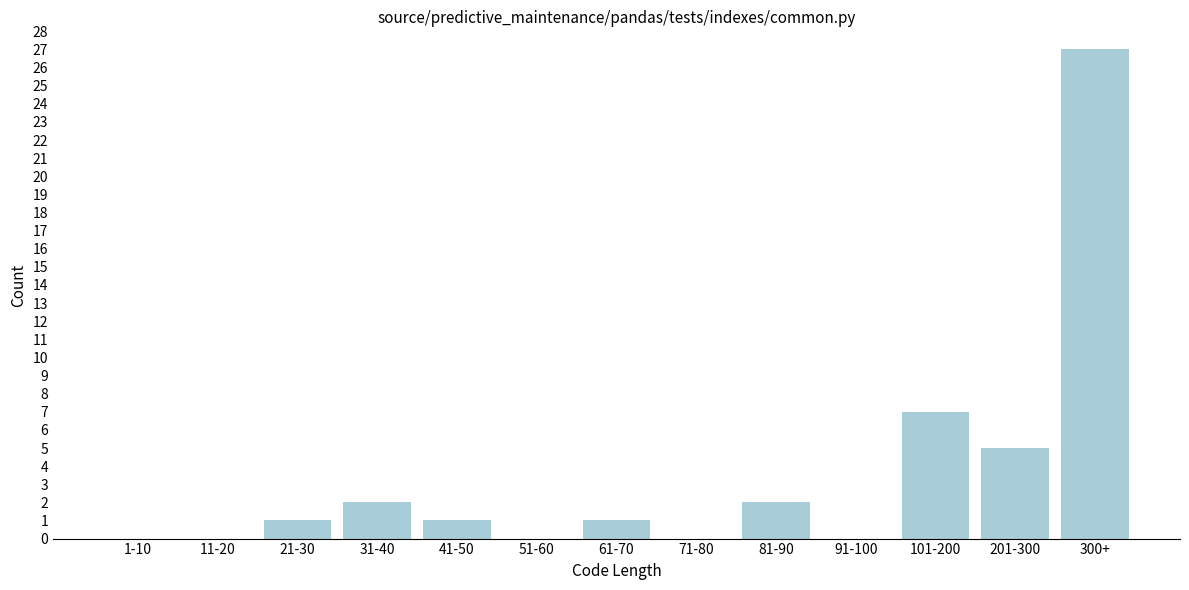

Reading right to left, transcribe all the data shown in this chart.

300+=27	201-300=5	101-200=7	91-100=0	81-90=2	71-80=0	61-70=1	51-60=0	41-50=1	31-40=2	21-30=1	11-20=0	1-10=0